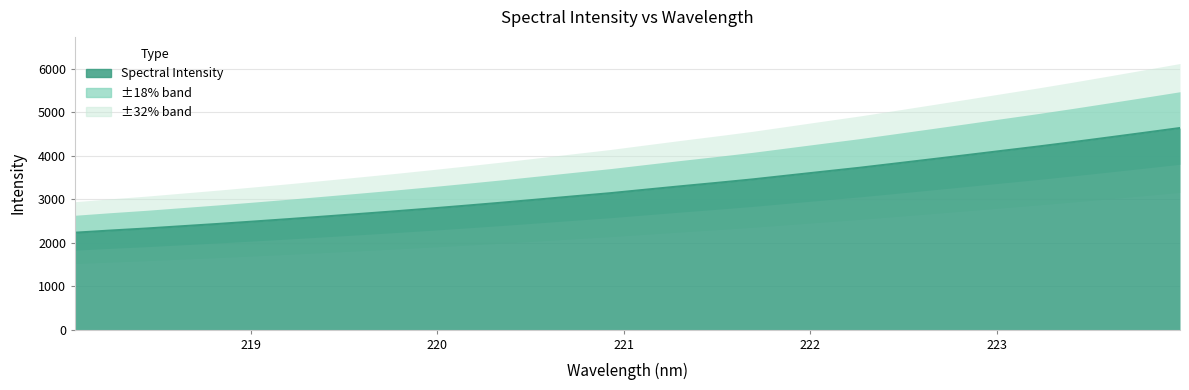

What is the change in value from 219.0156 to 223.5987?

+1933.3